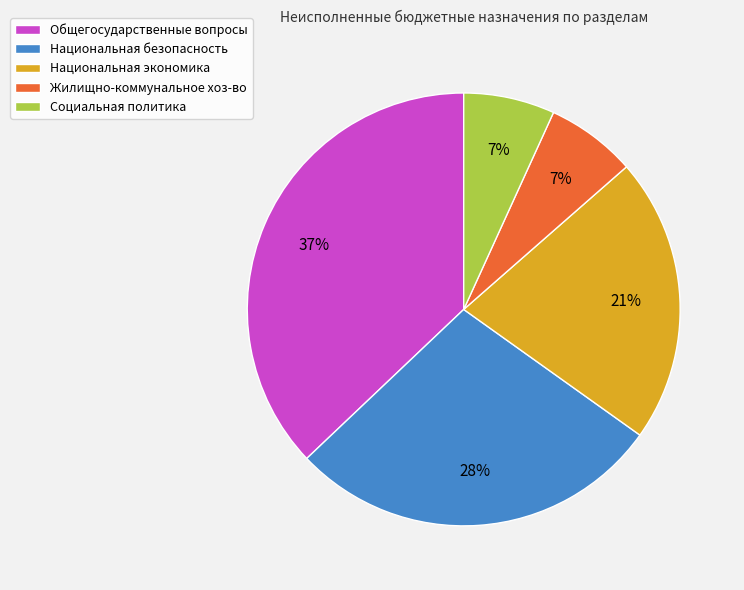

Which category has the biggest portion of the pie?

Общегосударственные вопросы